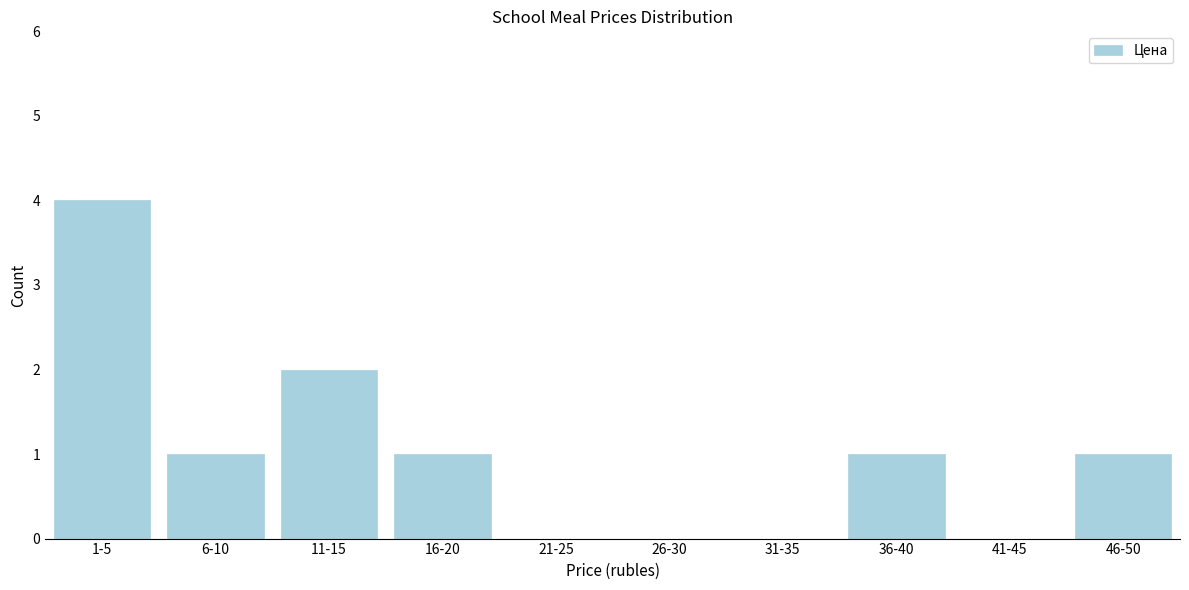

Reading left to right, list all the values displayed in this chart.

1-5=4	6-10=1	11-15=2	16-20=1	21-25=0	26-30=0	31-35=0	36-40=1	41-45=0	46-50=1